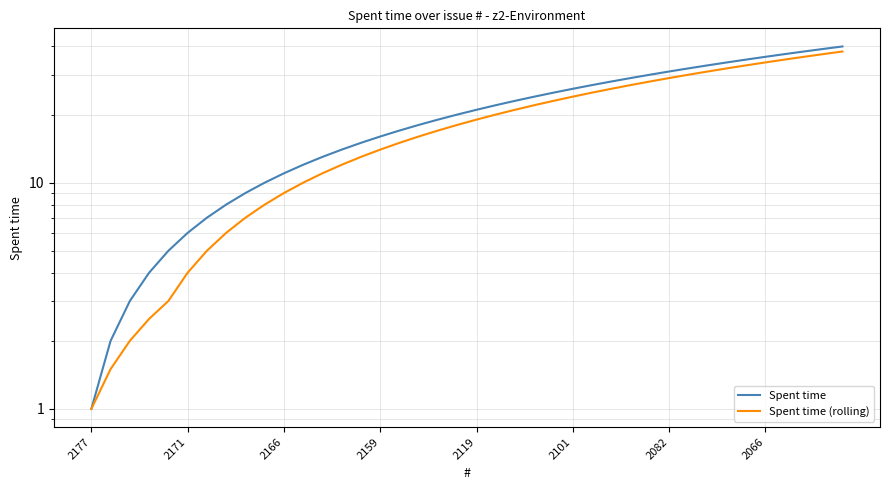

How many values in the Spent time (rolling) series exceed 19?

19